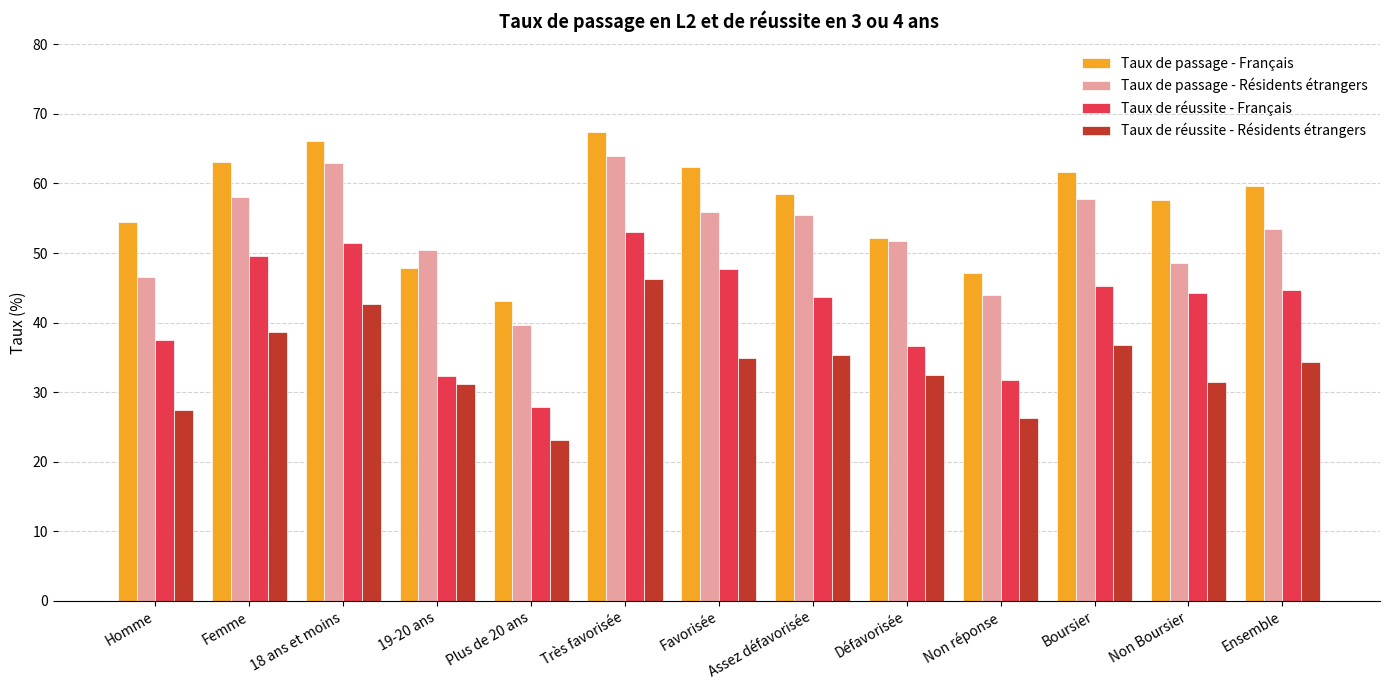

Which series has the largest total across all categories?

Taux de passage - Français